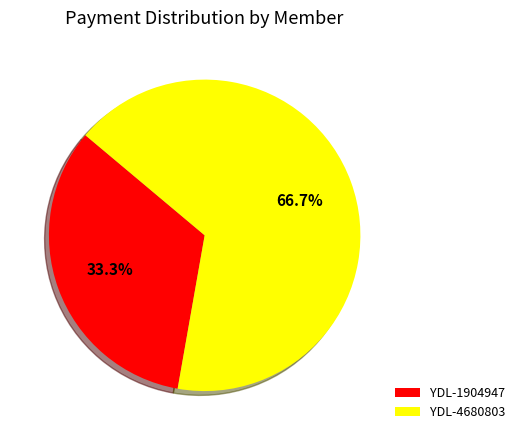

The YDL-4680803 slice represents 58% of the pie. True or false?

False